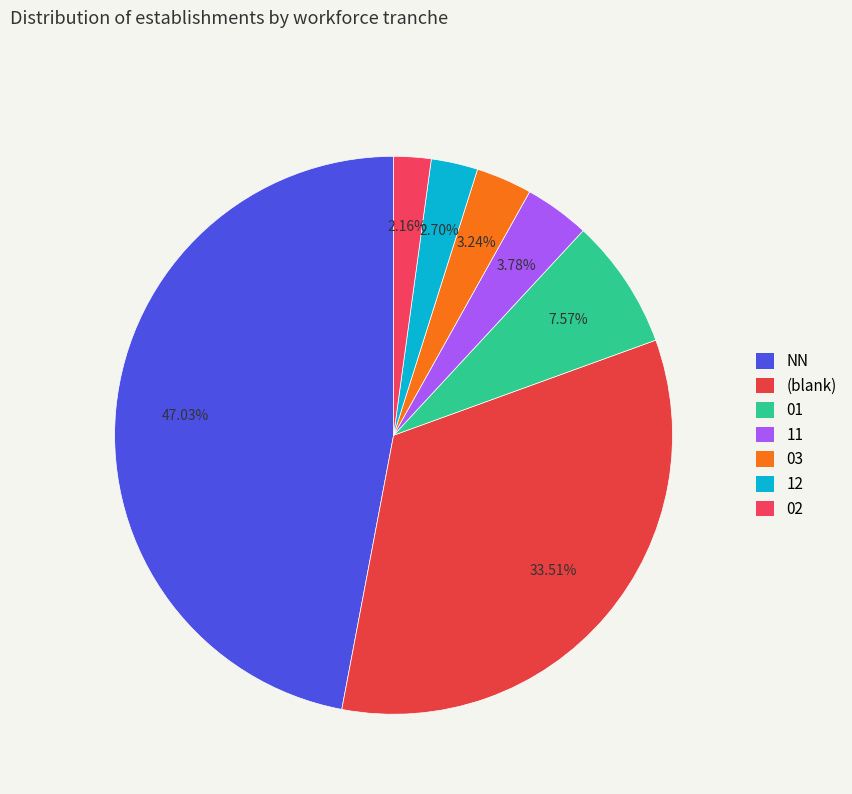

True or false: 12 accounts for 3% of the total.

True